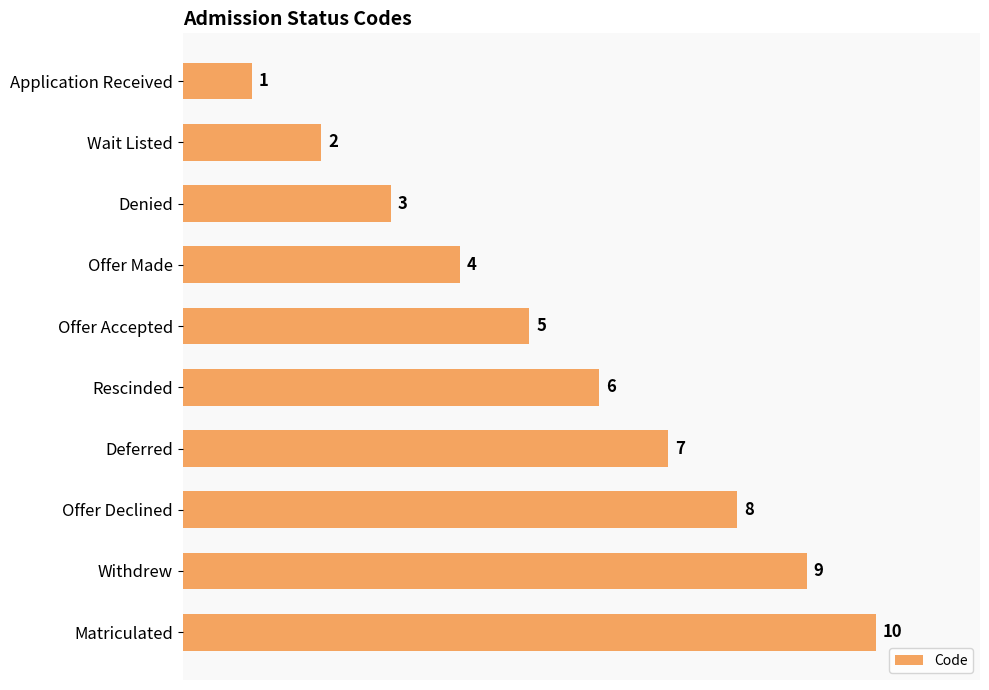

What is the change in value from Denied to Offer Made?

+1